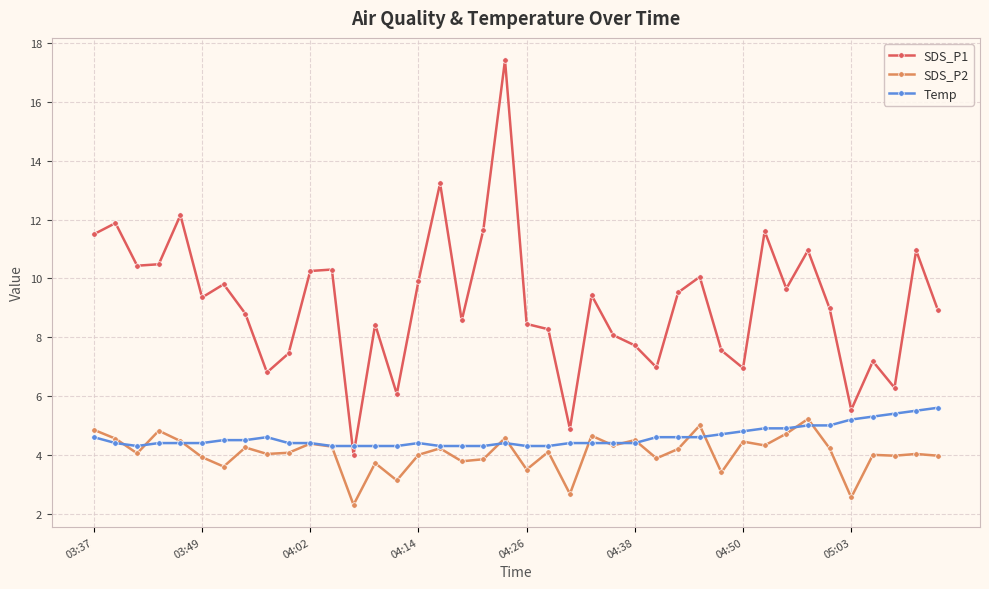

Which series has the largest range (max minus min)?

SDS_P1